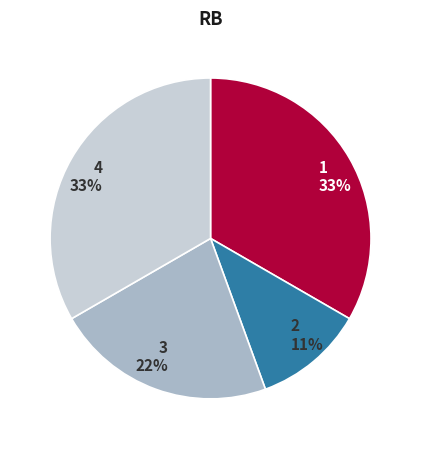

To the nearest percent, what percentage of the pie is 2?

11%